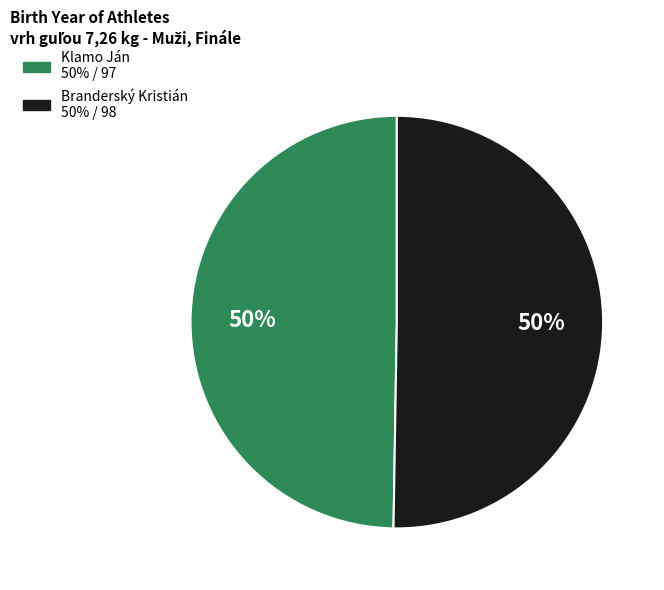

To the nearest percent, what is the average slice percentage?

50%